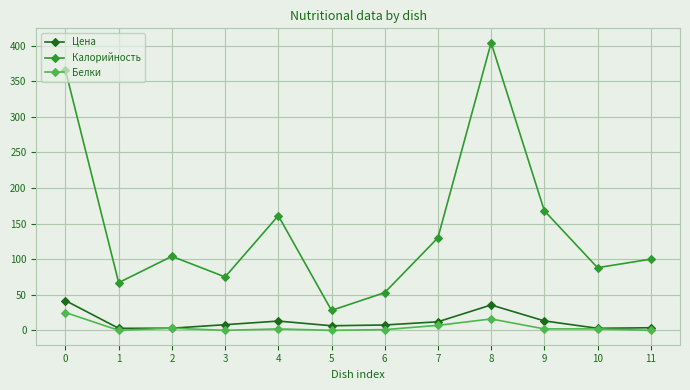

Which label corresponds to the largest value in the chart?

8